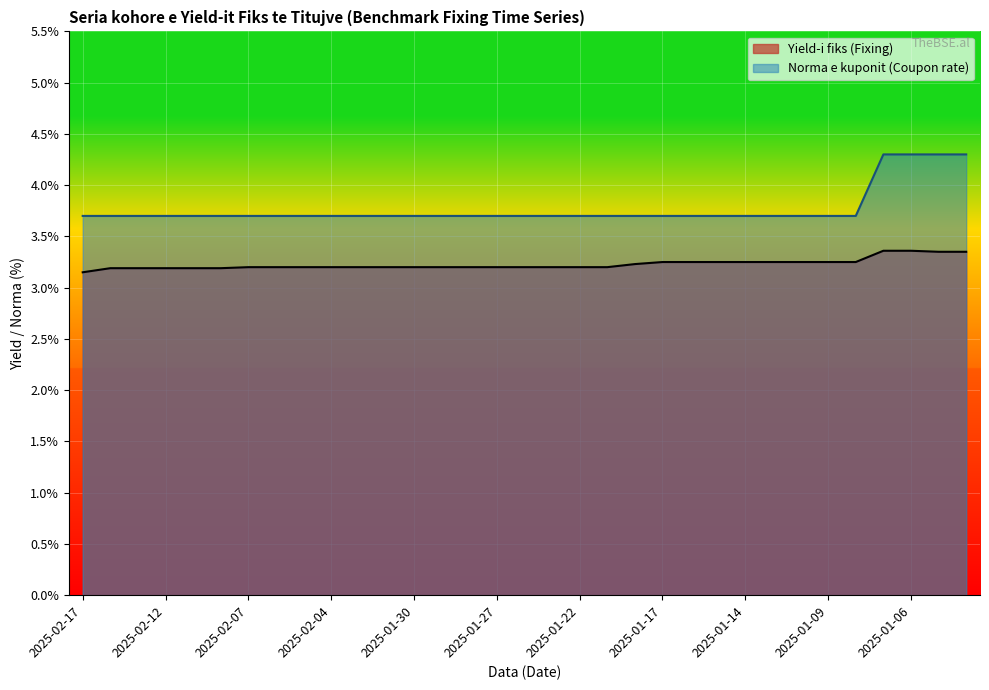

Which has a higher value, 2025-01-22 or 2025-01-10?

2025-01-10